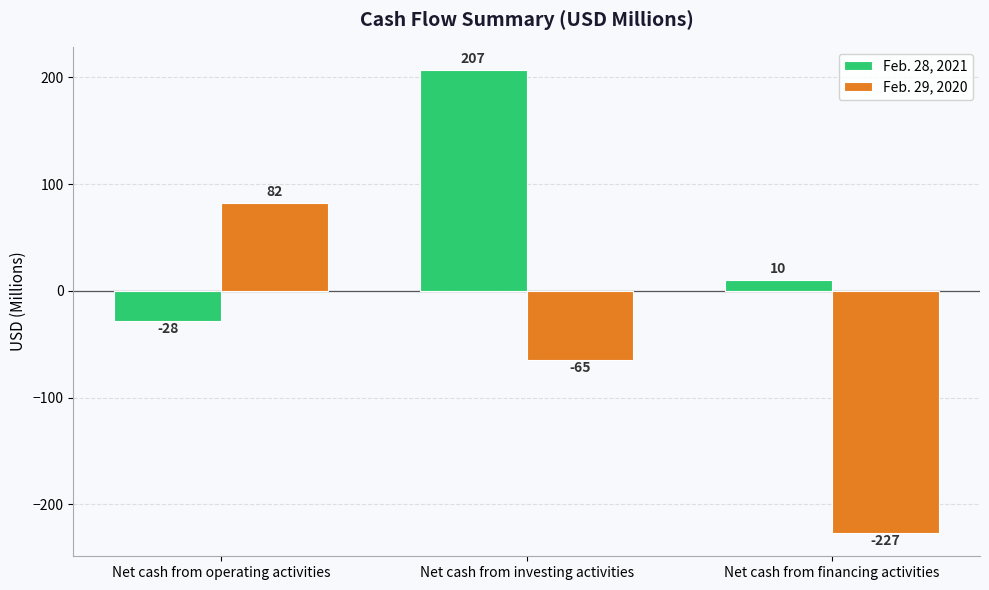

Which label corresponds to the largest value in the chart?

Net cash from investing activities